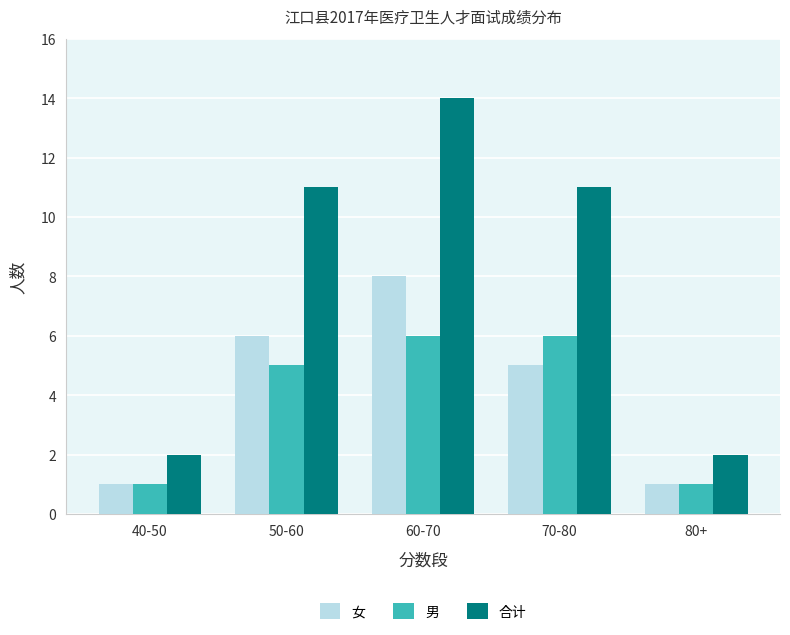

The 男 series shows 1 at 80+. True or false?

True